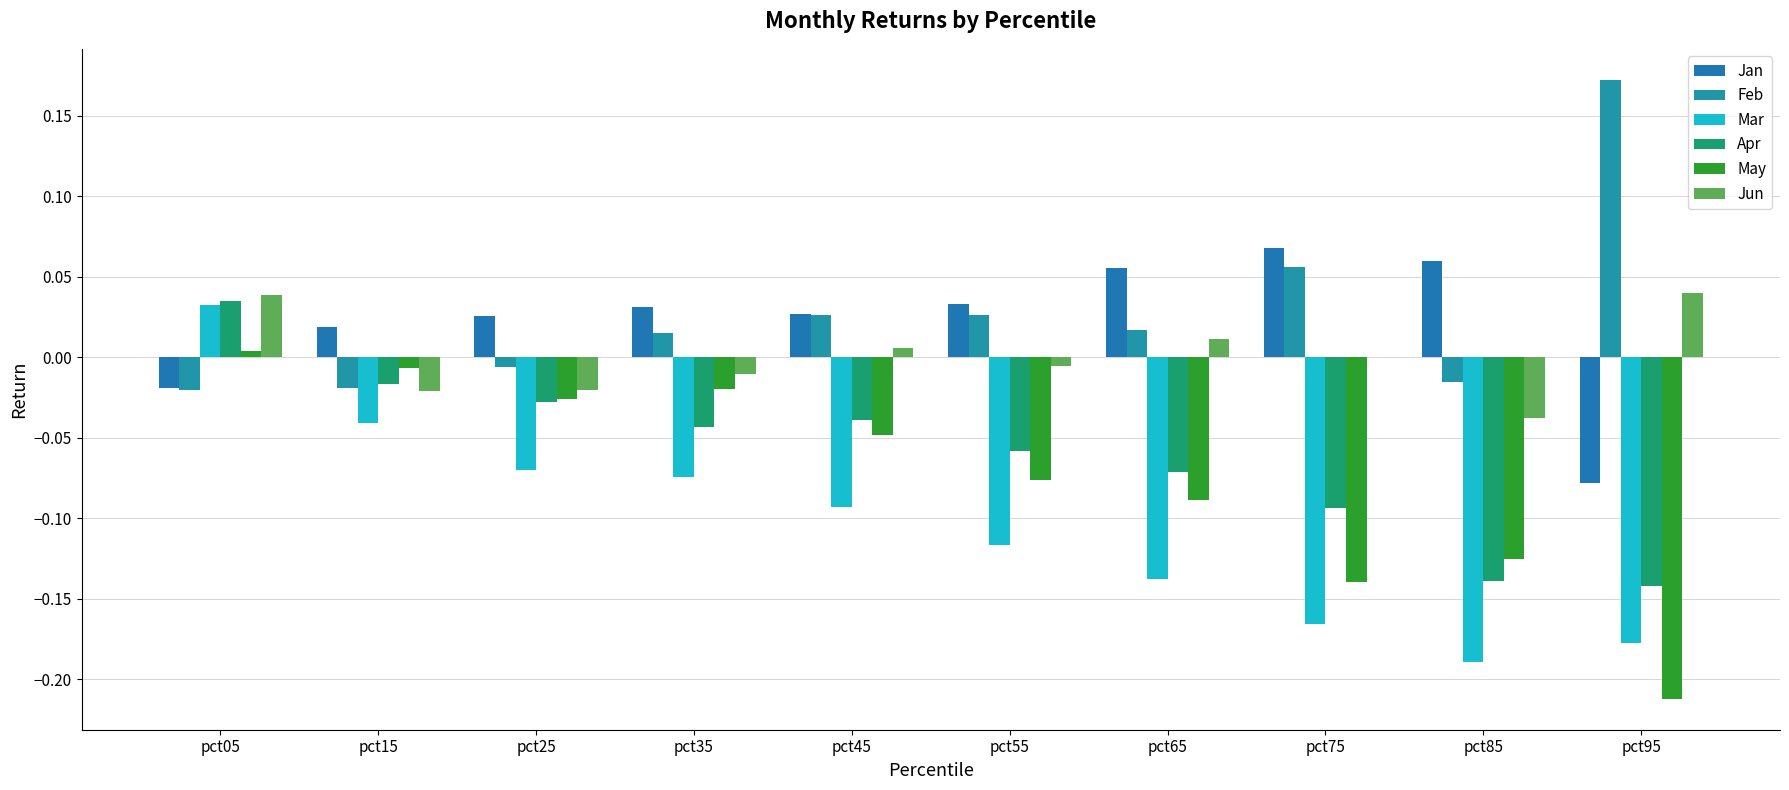

Which series changed the most between pct05 and pct15?

Mar